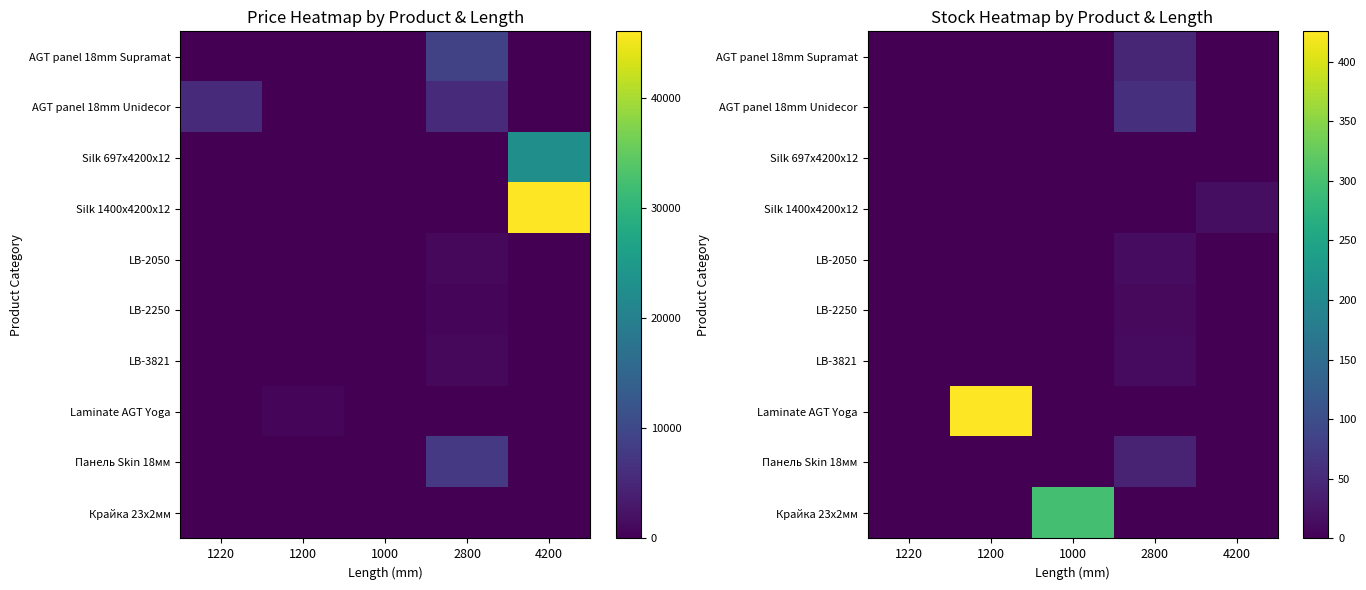

Which series changed the most between 1220 and 4200?

Silk 1400x4200x12